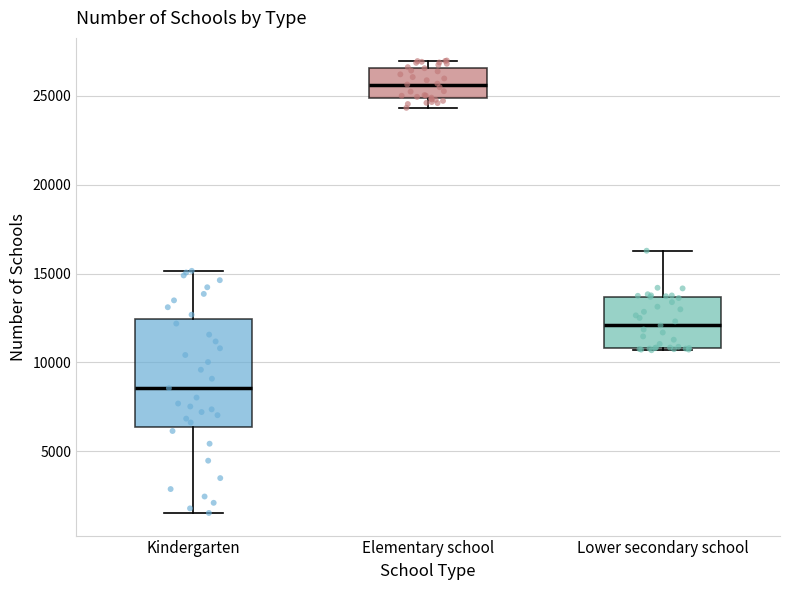

Comparing the boxes themselves (not the whiskers), which one is the tallest?

Kindergarten